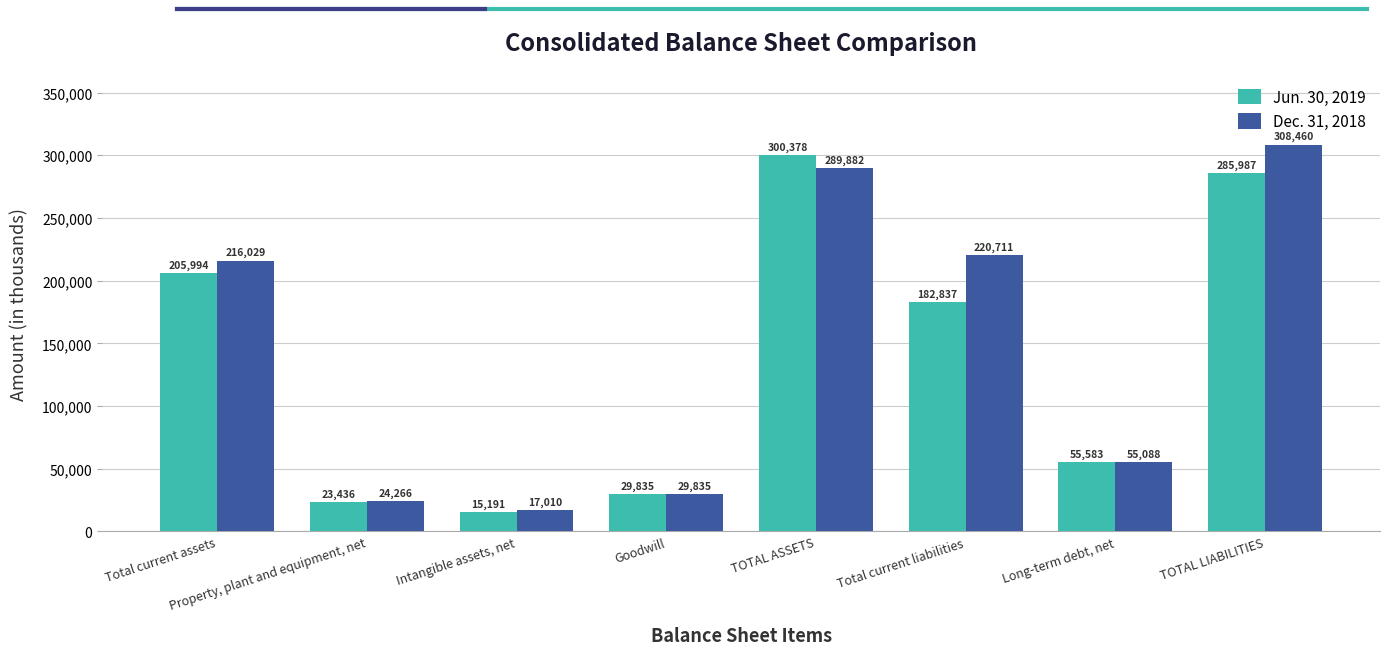

What is the average value of the Dec. 31, 2018 series?

145160